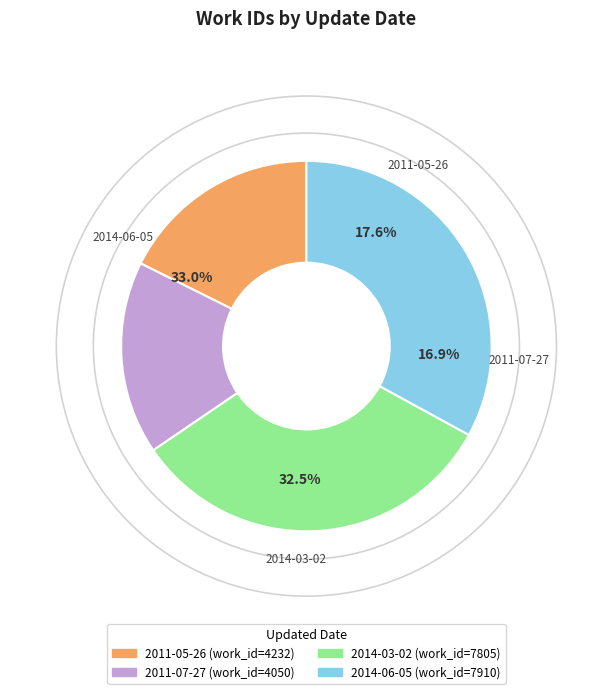

Count the number of slices in the pie.

4